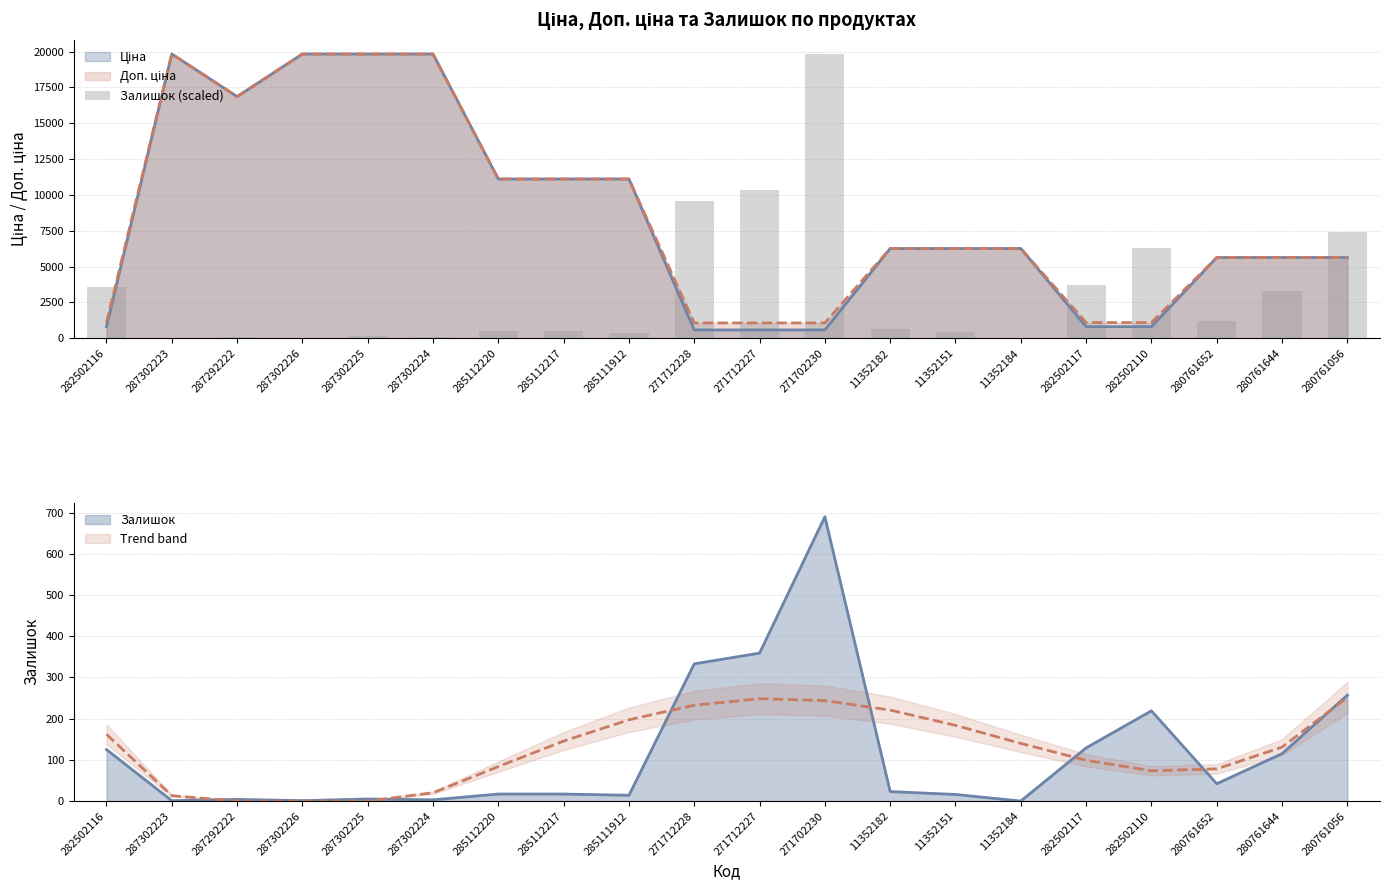

What is the difference between the maximum and second lowest values?

19802.3